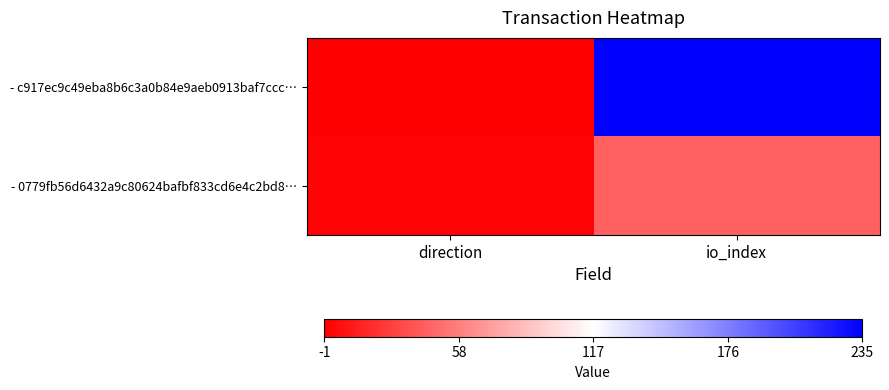

Rank the series by their average value, from highest to lowest.

- c917ec9c49eba8b6c3a0b84e9aeb0913baf7ccc…, - 0779fb56d6432a9c80624bafbf833cd6e4c2bd8…